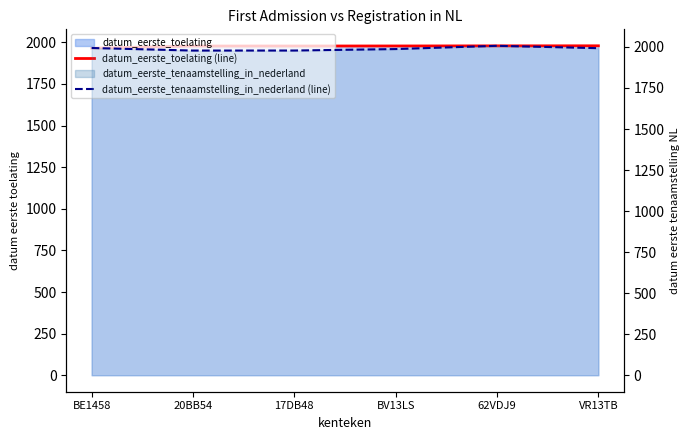

The datum_eerste_toelating (line) series shows 1979.1 at 62VDJ9. True or false?

True